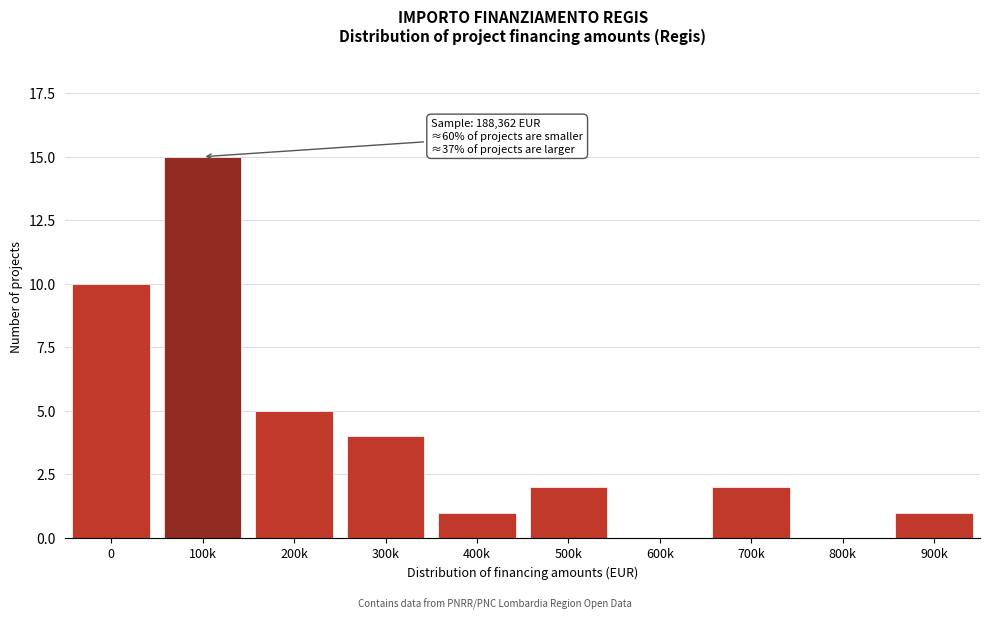

Reading left to right, what are all the values shown in this chart?

0=10	100k=15	200k=5	300k=4	400k=1	500k=2	600k=0	700k=2	800k=0	900k=1